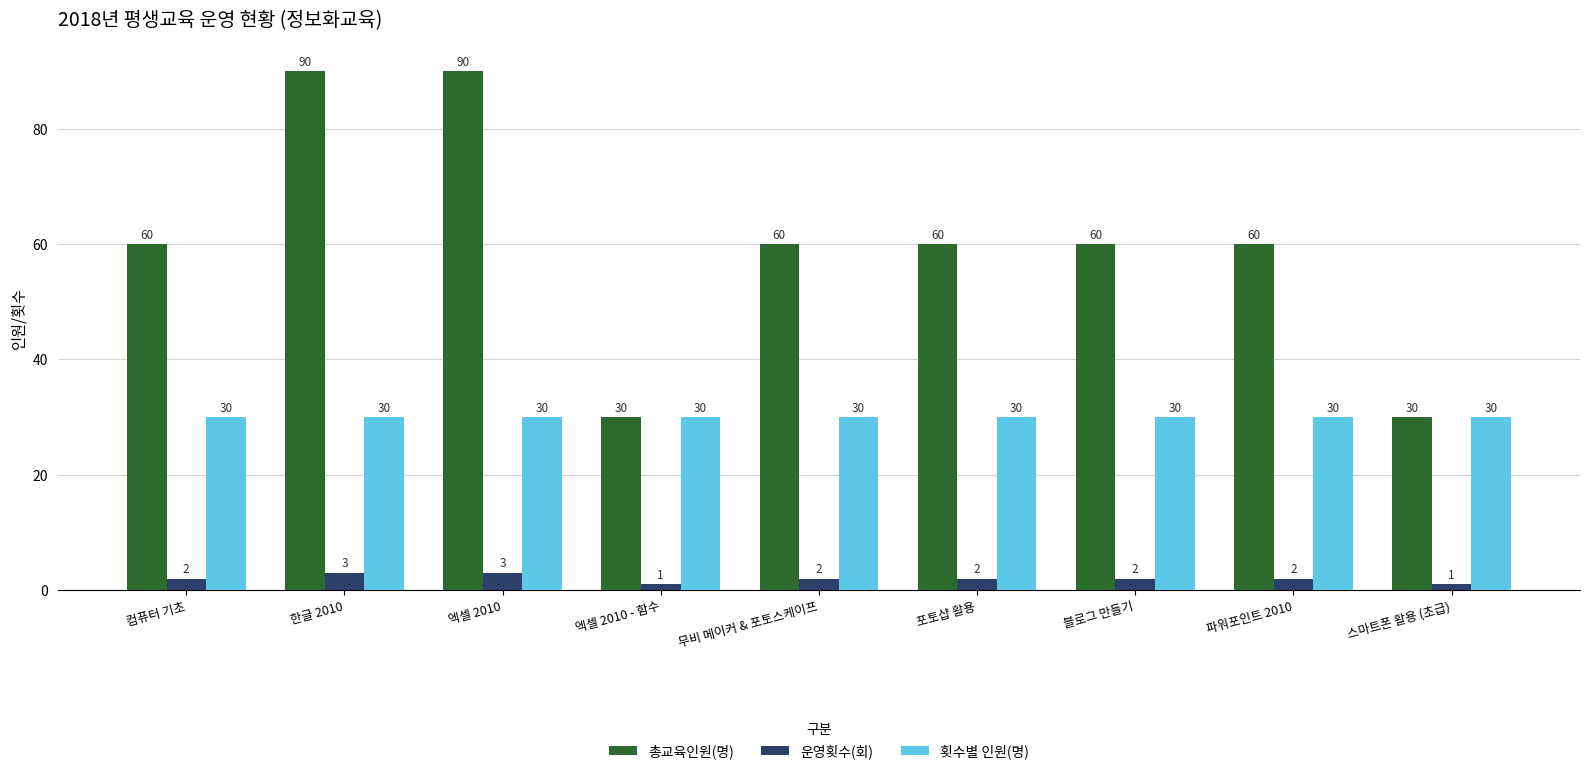

What is the value of the 운영횟수(회) bar at the 8th from the left?

2